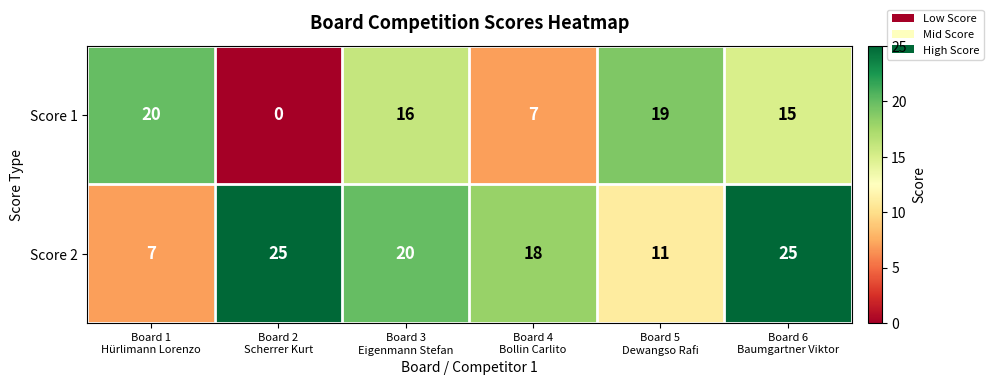

Reading right to left, extract all data points from this chart.

Score 1: 15	19	7	16	0	20
Score 2: 25	11	18	20	25	7